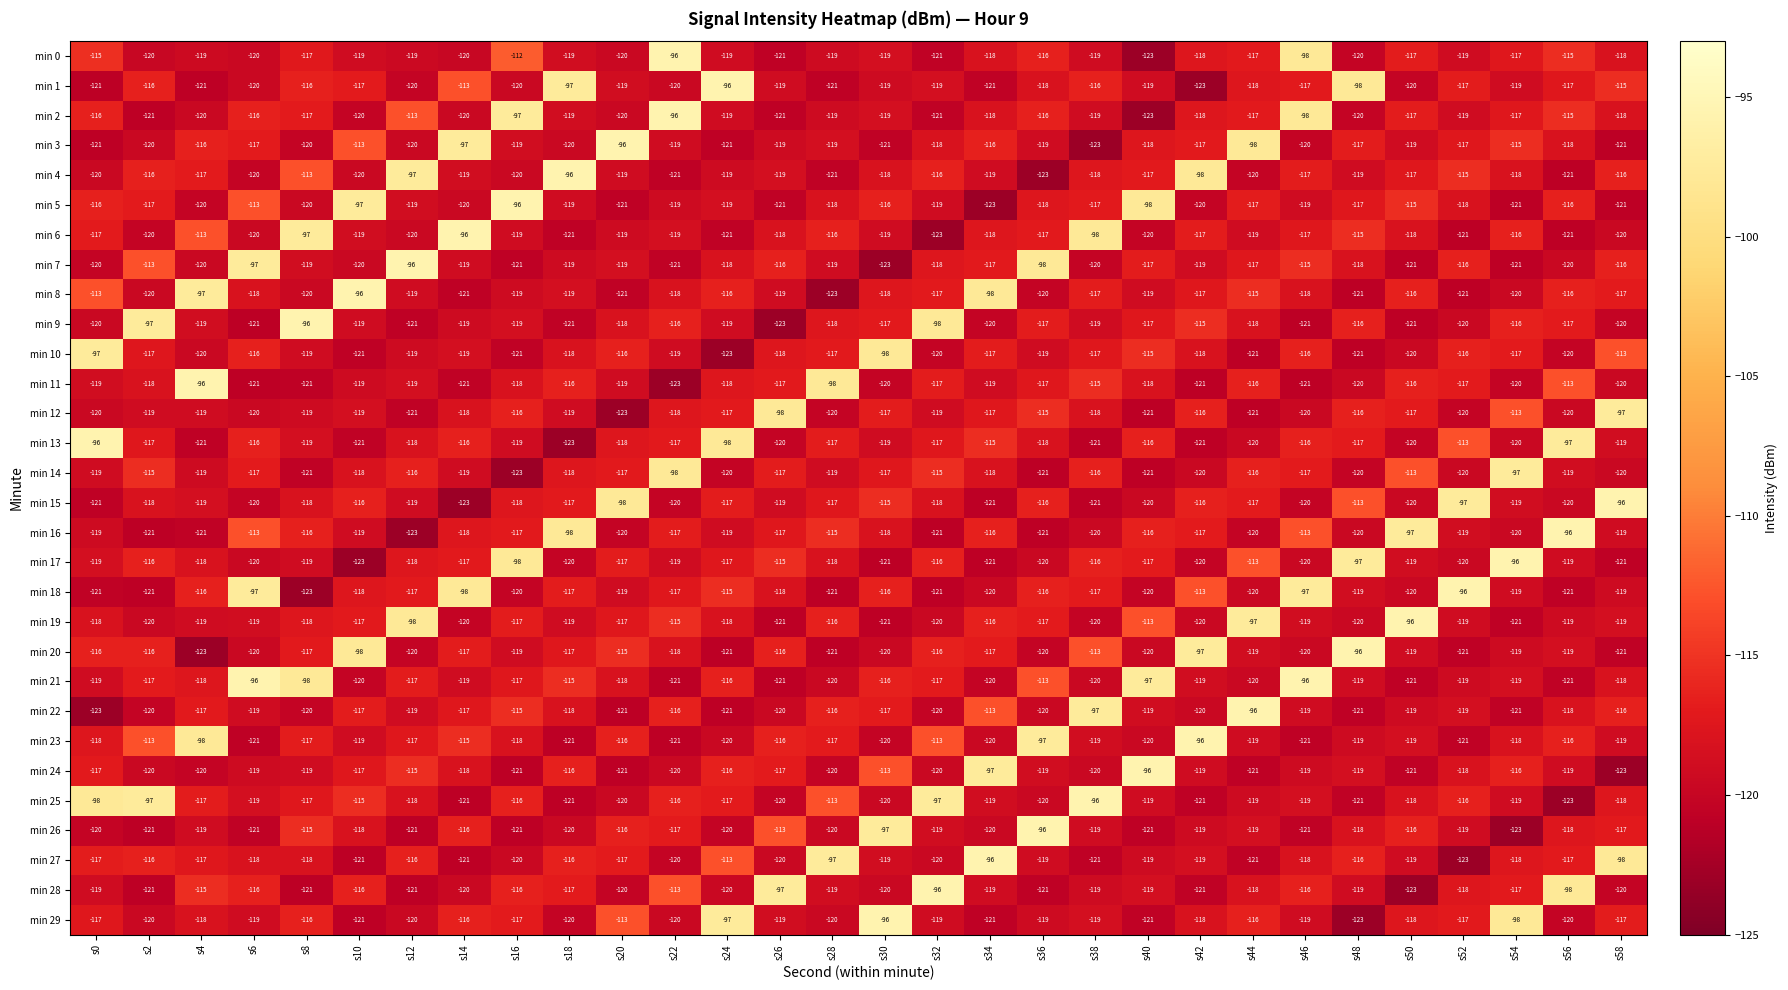

Which category has the lowest value in the min 29 series?

s48